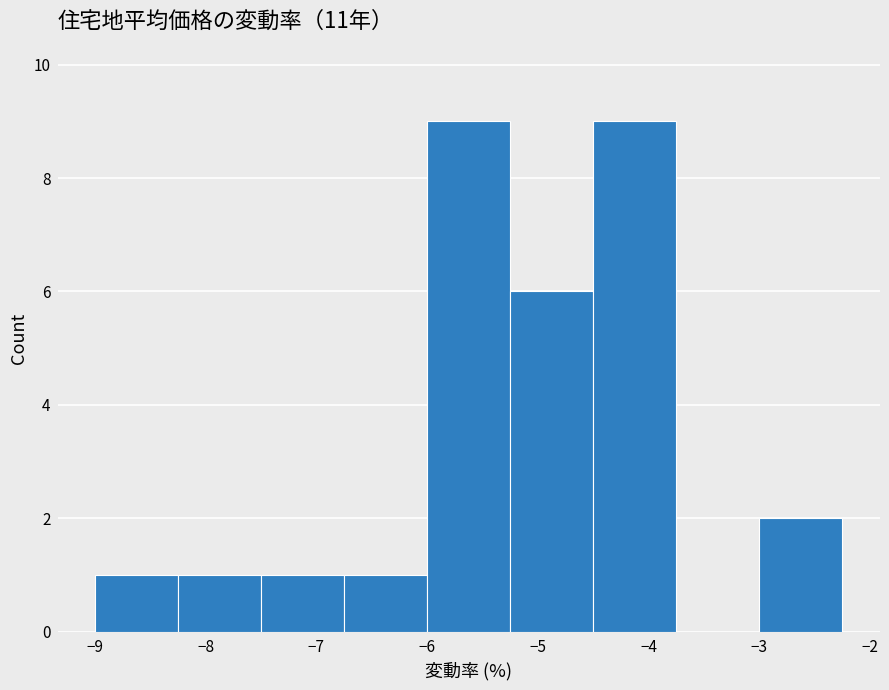

What is the height of the bar covering -8.25 to -7.50 on the x-axis? Neither the bar edges nor the heights are printed on the chart, so give them approximately, as read against the axes.

1